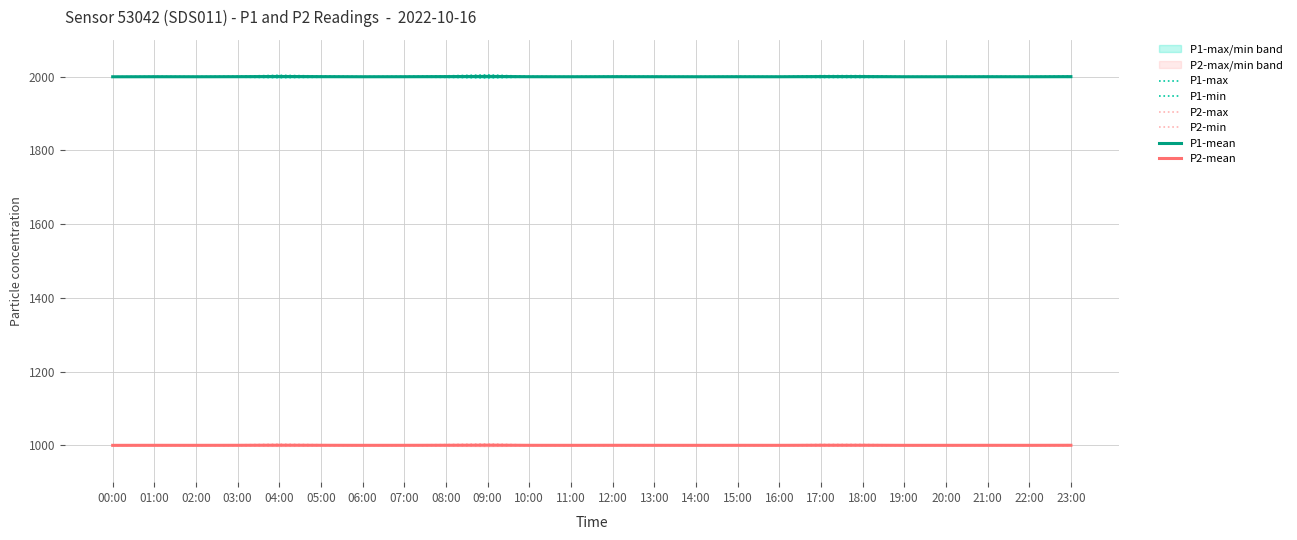

What is the highest value of the P2-mean series?

1000.4